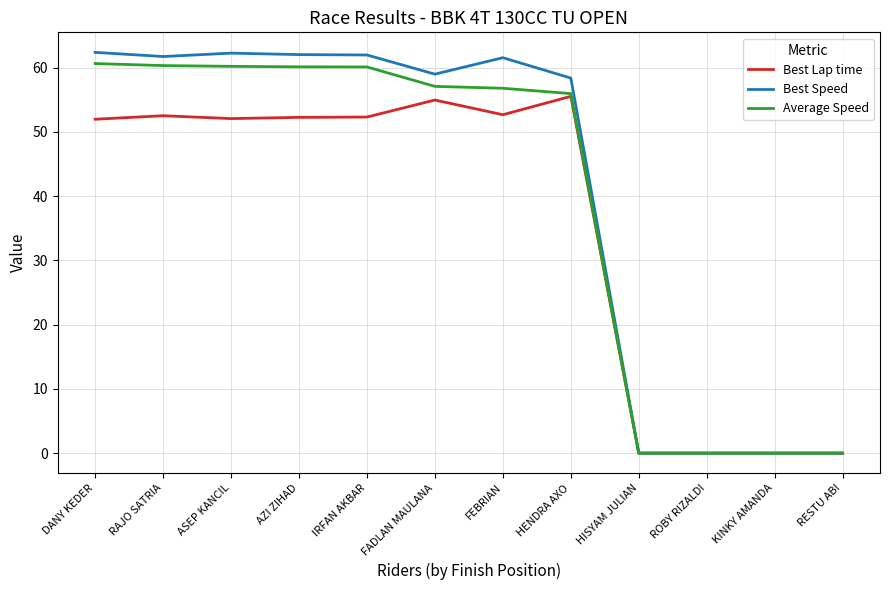

What is the difference between the highest and lowest values at ASEP KANCIL?

10.2